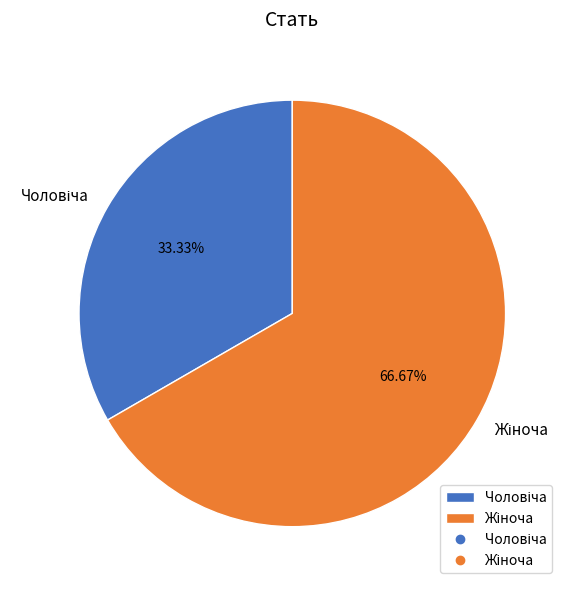

How many segments does this pie chart have?

2